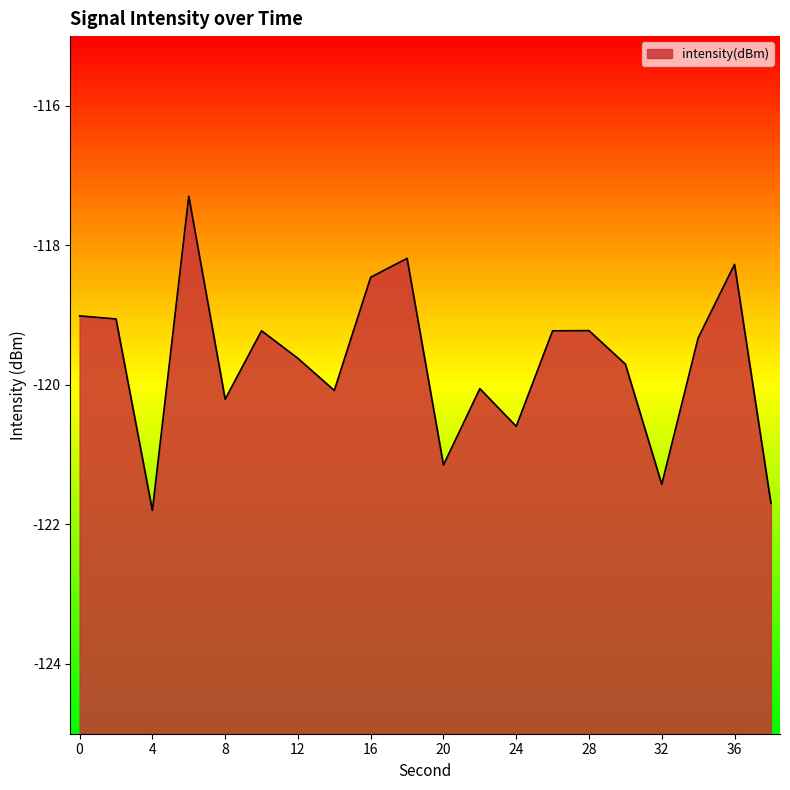

What is the value of the 14th point from the left?

-119.2